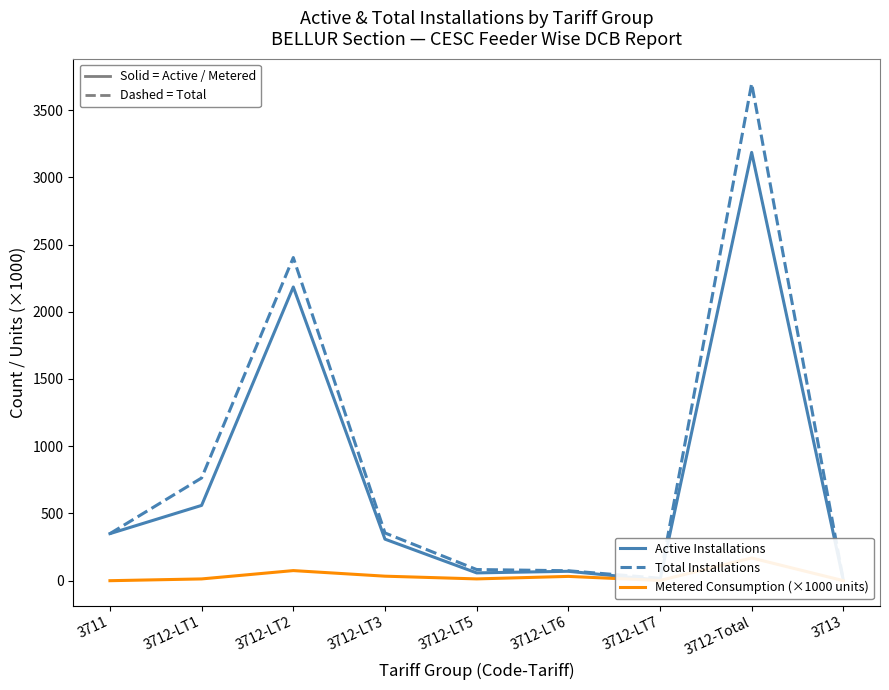

Rank the series at 3712-Total from lowest to highest value.

Metered Consumption (×1000 units), Active Installations, Total Installations